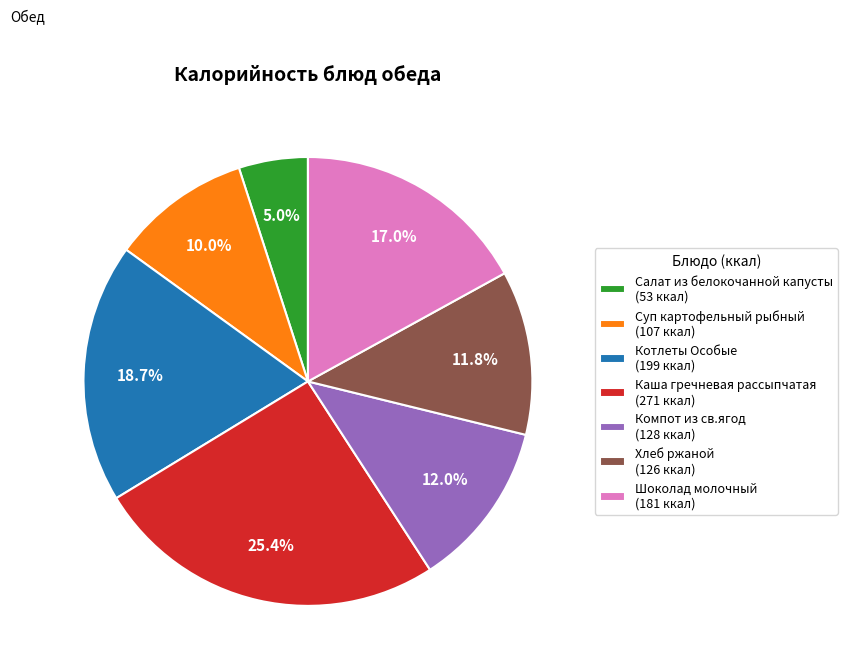

To the nearest percent, what portion does Каша гречневая рассыпчатая represent?

25%